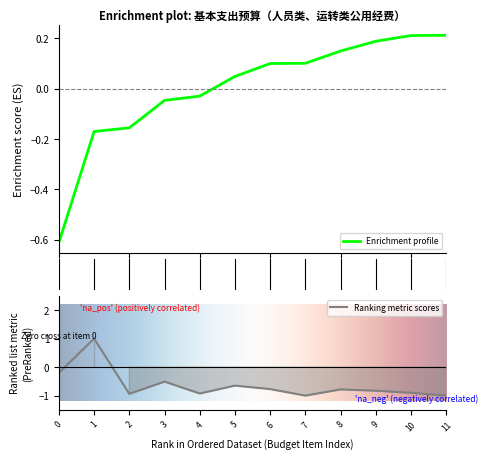

The Ranking metric scores series shows -0.9 at 4. True or false?

True